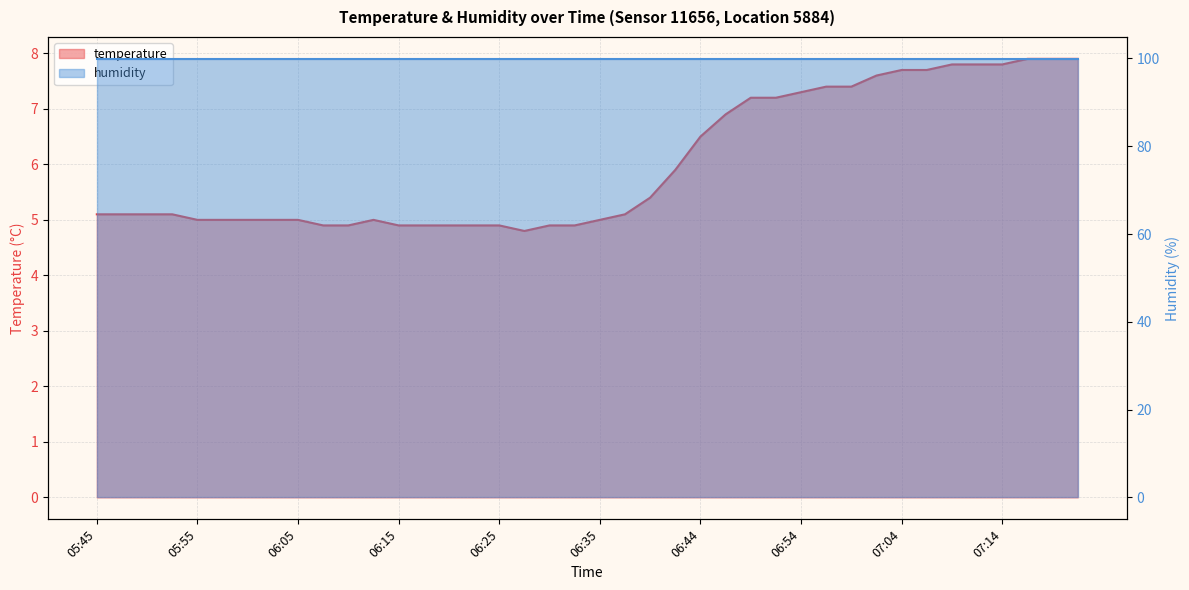

Reading right to left, transcribe all the data shown in this chart.

07:22=7.9	07:19=7.9	07:17=7.9	07:14=7.8	07:11=7.8	07:09=7.8	07:06=7.7	07:04=7.7	07:02=7.6	06:59=7.4	06:57=7.4	06:54=7.3	06:52=7.2	06:49=7.2	06:47=6.9	06:44=6.5	06:42=5.9	06:39=5.4	06:37=5.1	06:35=5.0	06:32=4.9	06:30=4.9	06:27=4.8	06:25=4.9	06:22=4.9	06:20=4.9	06:17=4.9	06:15=4.9	06:12=5.0	06:10=4.9	06:07=4.9	06:05=5.0	06:03=5.0	06:00=5.0	05:58=5.0	05:55=5.0	05:53=5.1	05:50=5.1	05:48=5.1	05:45=5.1